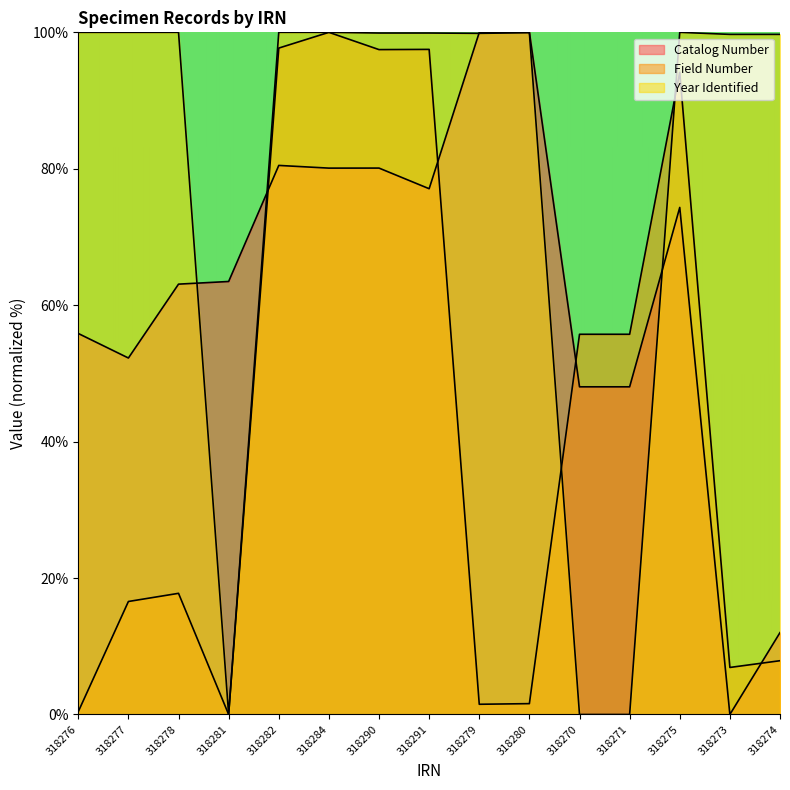

Reading left to right, what are all the values shown in this chart?

Catalog Number: 318276=55.9	318277=52.3	318278=63.1	318281=63.5	318282=80.5	318284=80.1	318290=80.1	318291=77.1	318279=100.0	318280=100.0	318270=48.0	318271=48.0	318275=74.3	318273=0.0	318274=12.0
Field Number: 318276=0.4	318277=16.6	318278=17.8	318281=0.0	318282=97.7	318284=100.0	318290=97.5	318291=97.5	318279=1.5	318280=1.6	318270=55.7	318271=55.7	318275=94.1	318273=6.9	318274=7.9
Year Identified: 318276=100.0	318277=100.0	318278=100.0	318281=0.0	318282=100.0	318284=100.0	318290=99.9	318291=99.9	318279=99.8	318280=99.9	318270=0.0	318271=0.0	318275=100.0	318273=99.7	318274=99.7